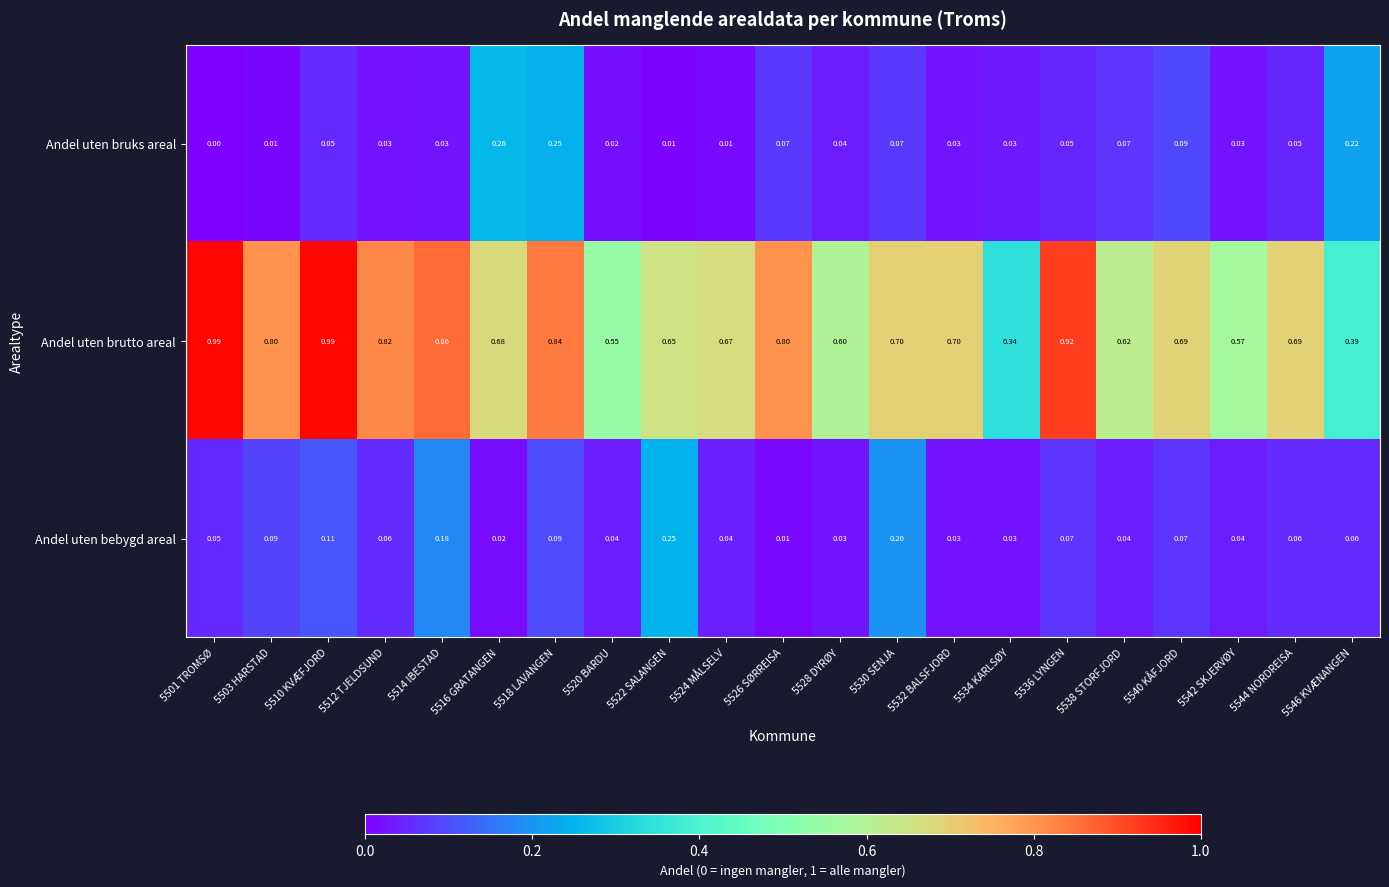

At how many categories does at least one series exceed 0?

21